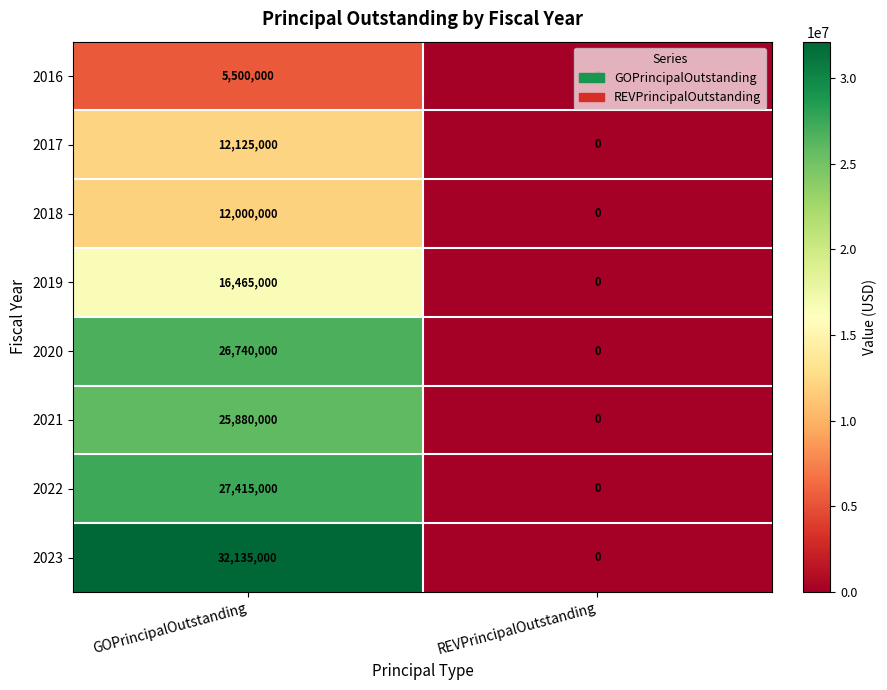

At GOPrincipalOutstanding, list the series in order from largest to smallest.

2023, 2022, 2020, 2021, 2019, 2017, 2018, 2016